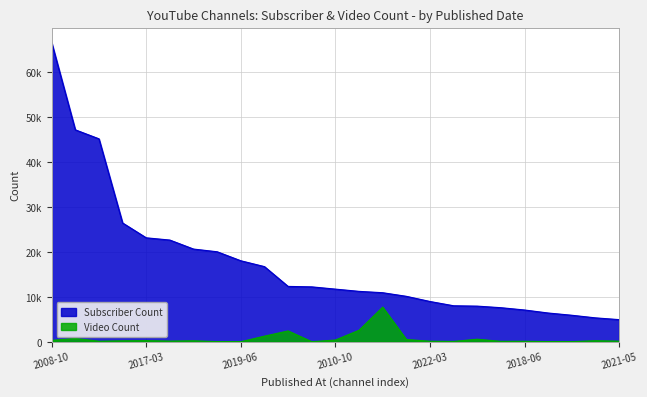

Rank the categories by Subscriber Count value from lowest to highest.

2021-05-10, 2020-11-09, 2020-03-29, 2020-04-09, 2018-06-05, 2009-05-11, 2012-10-02, 2018-01-19, 2022-03-19, 2013-12-11, 2014-06-26, 2020-09-30, 2010-10-20, 2023-11-08, 2020-12-15, 2015-12-29, 2019-06-16, 2012-04-01, 2016-01-26, 2021-01-06, 2017-03-07, 2020-03-27, 2022-10-01, 2022-10-12, 2008-10-08